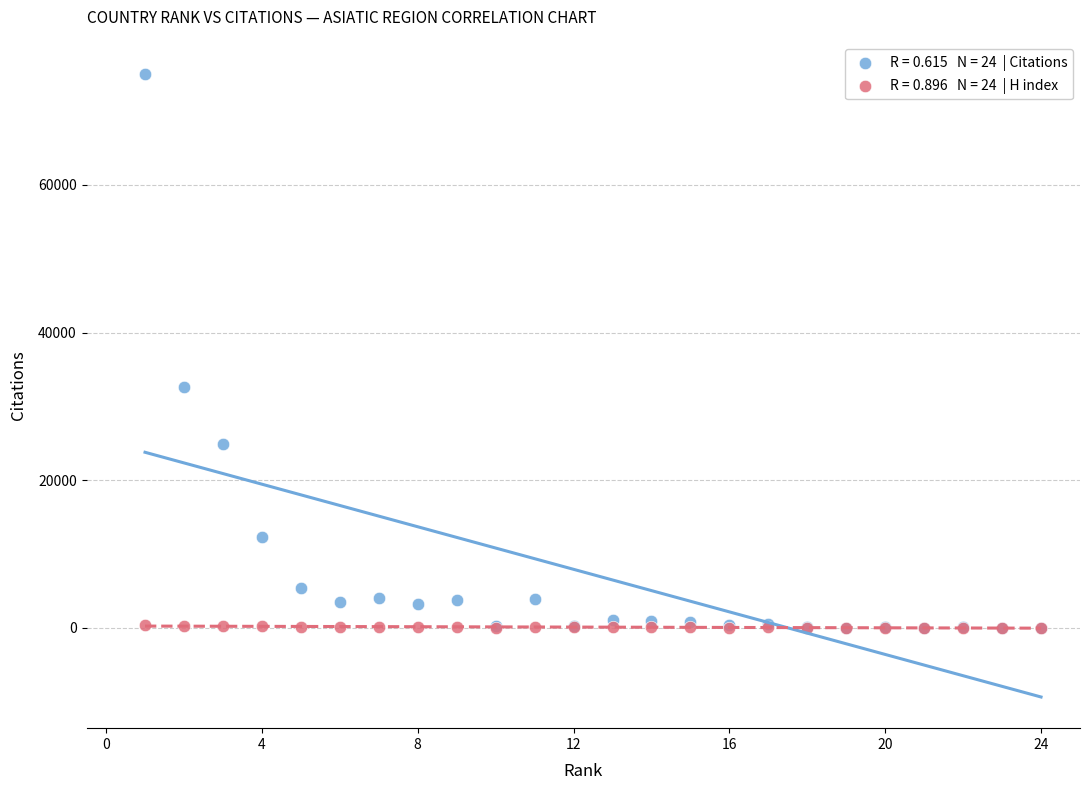

Across all series, what Y value is closest to 37540?

32667